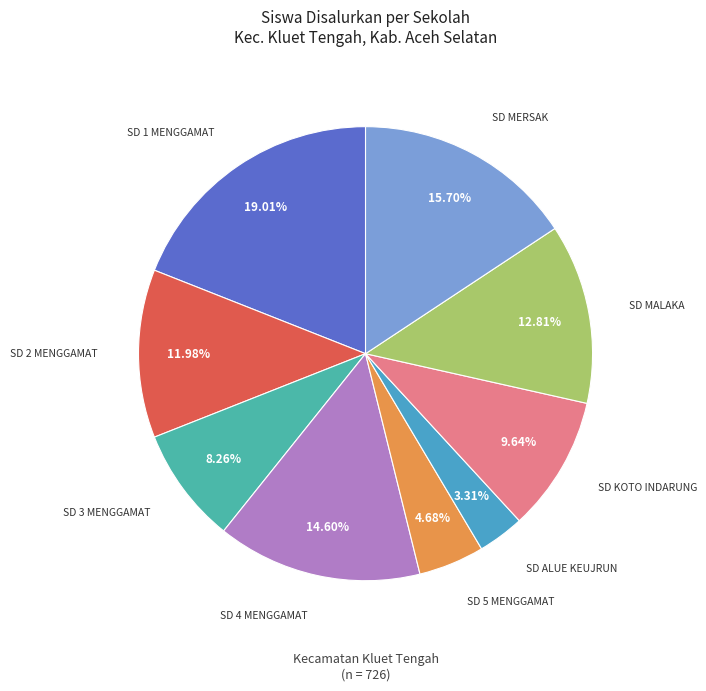

Which slice is the largest?

SD NEGERI 1 MENGGAMAT